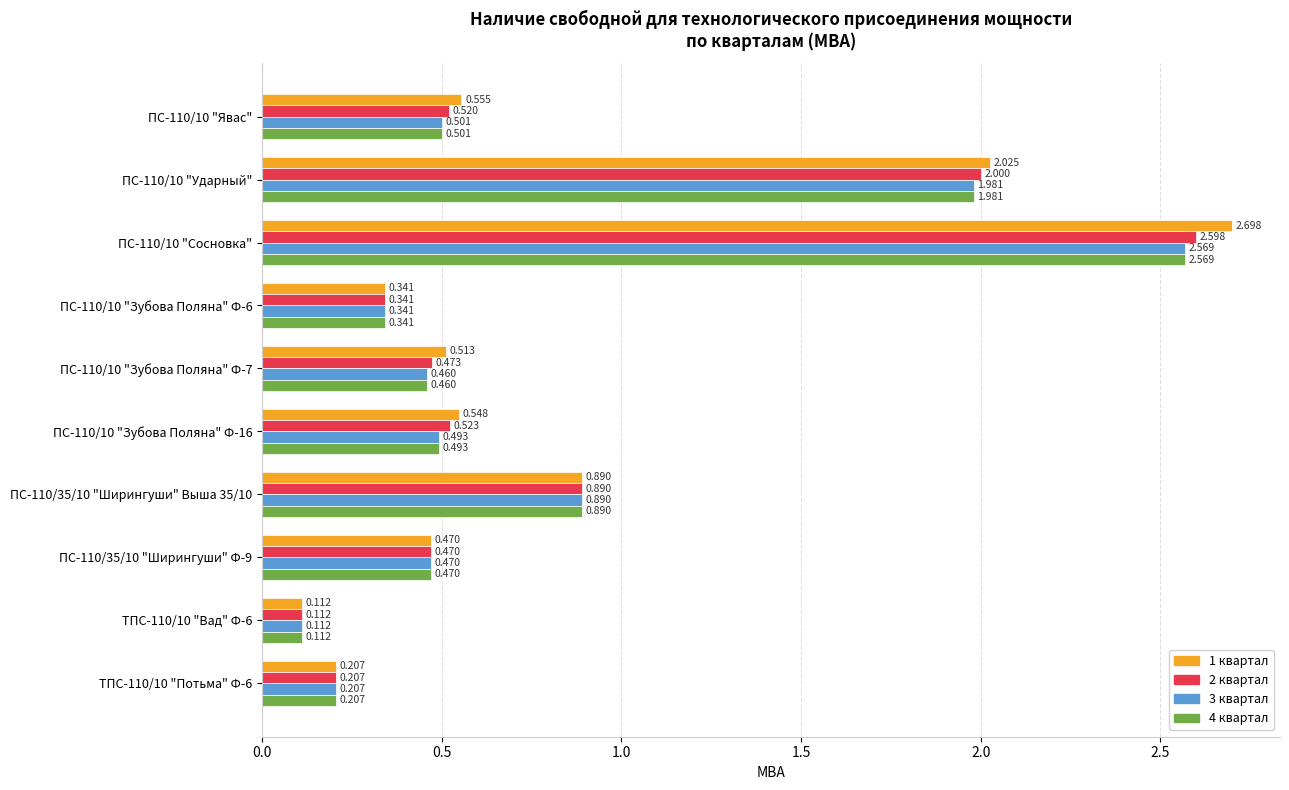

Is the value of 2 квартал at ПС-110/10 "Зубова Поляна" Ф-6 greater than the value of 3 квартал at ПС-110/10 "Зубова Поляна" Ф-7?

No